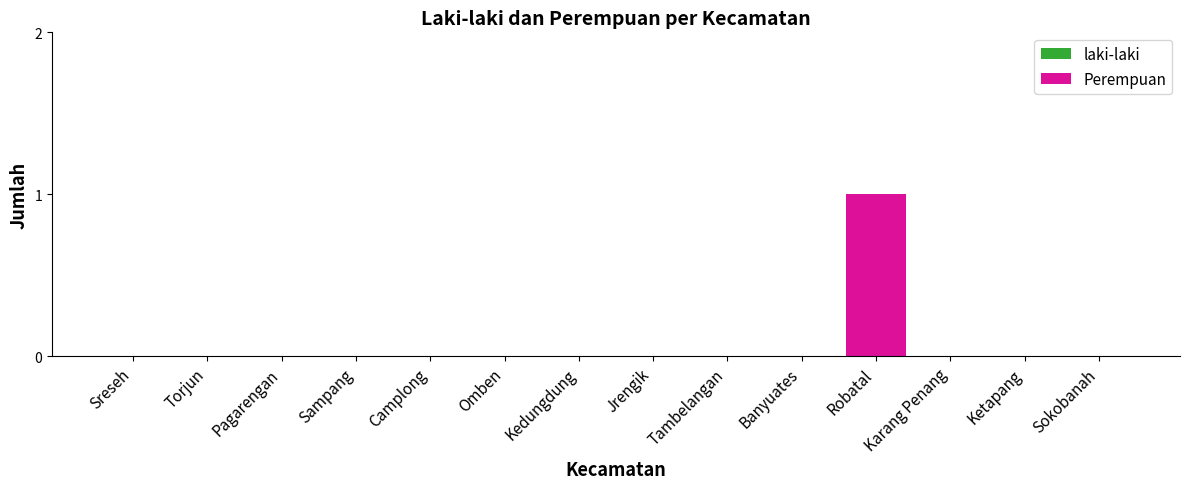

The chart shows a value of 0 at Ketapang. True or false?

True